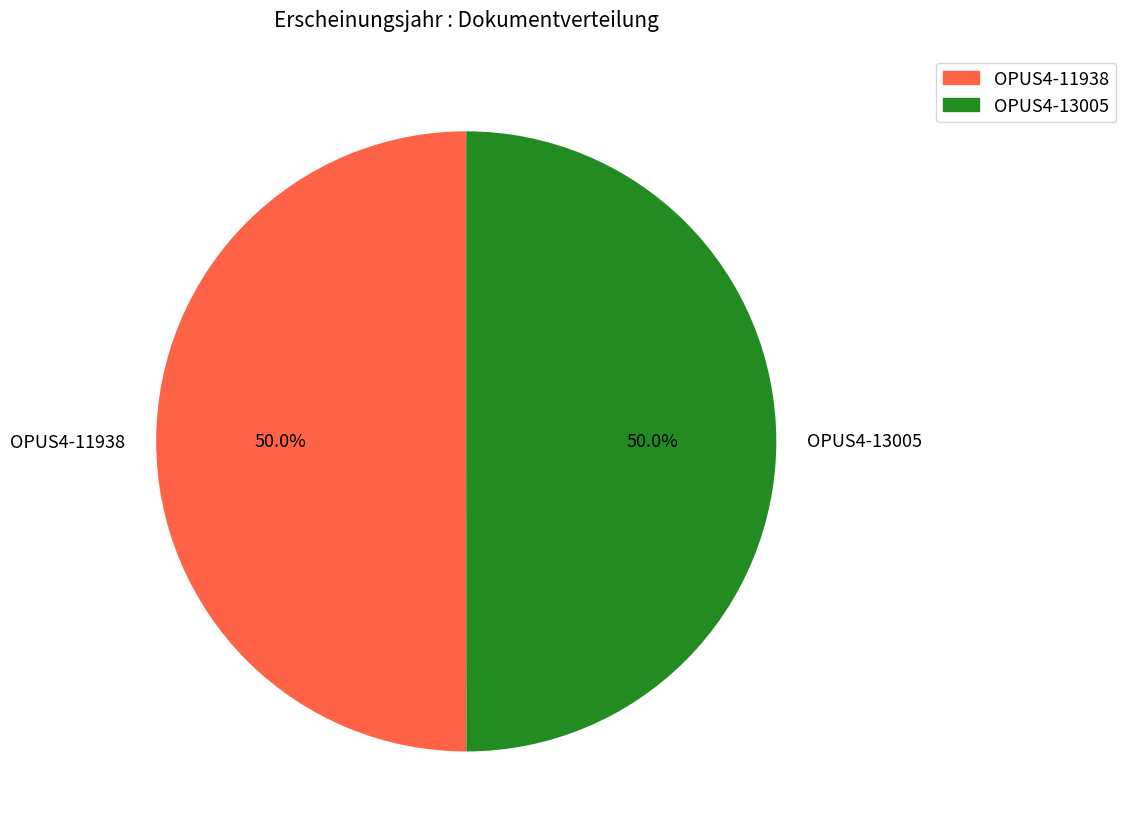

What is the total percentage of OPUS4-11938 and OPUS4-13005?

100.0%